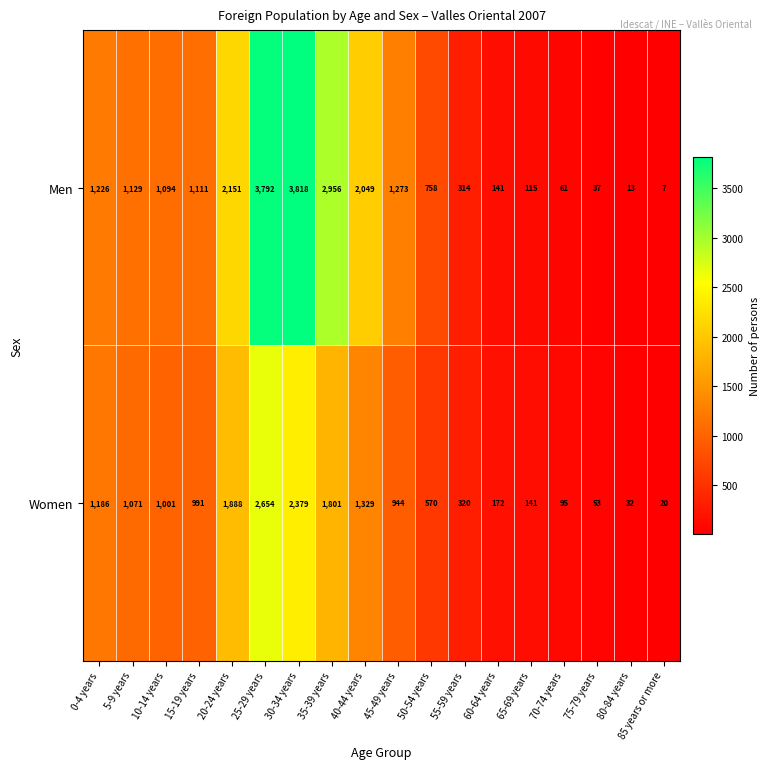

True or false: Women has a value of 2654 at 25-29 years.

True